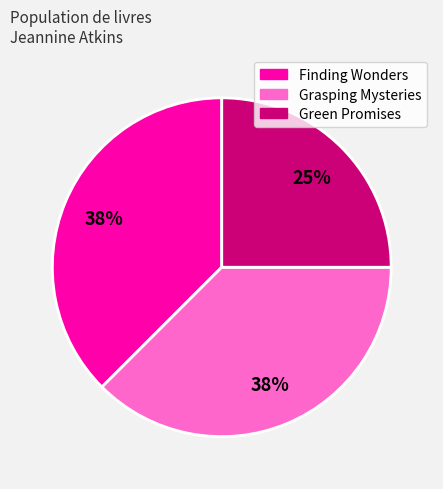

Is the sum of Grasping Mysteries and Green Promises greater than half?

Yes